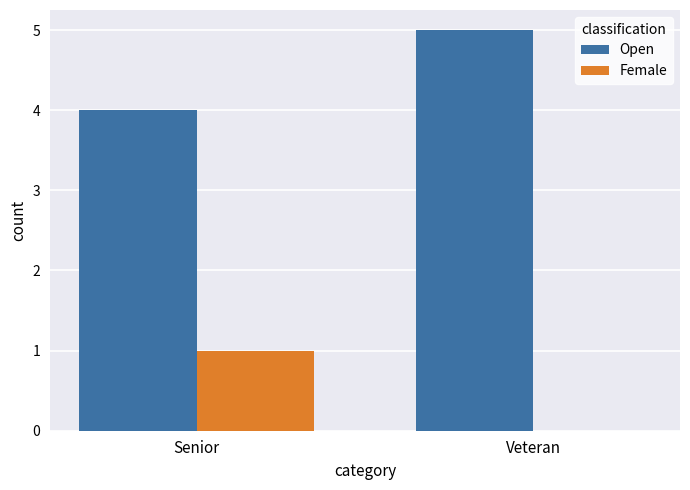

Count the Open values in the range 4 to 5.

2